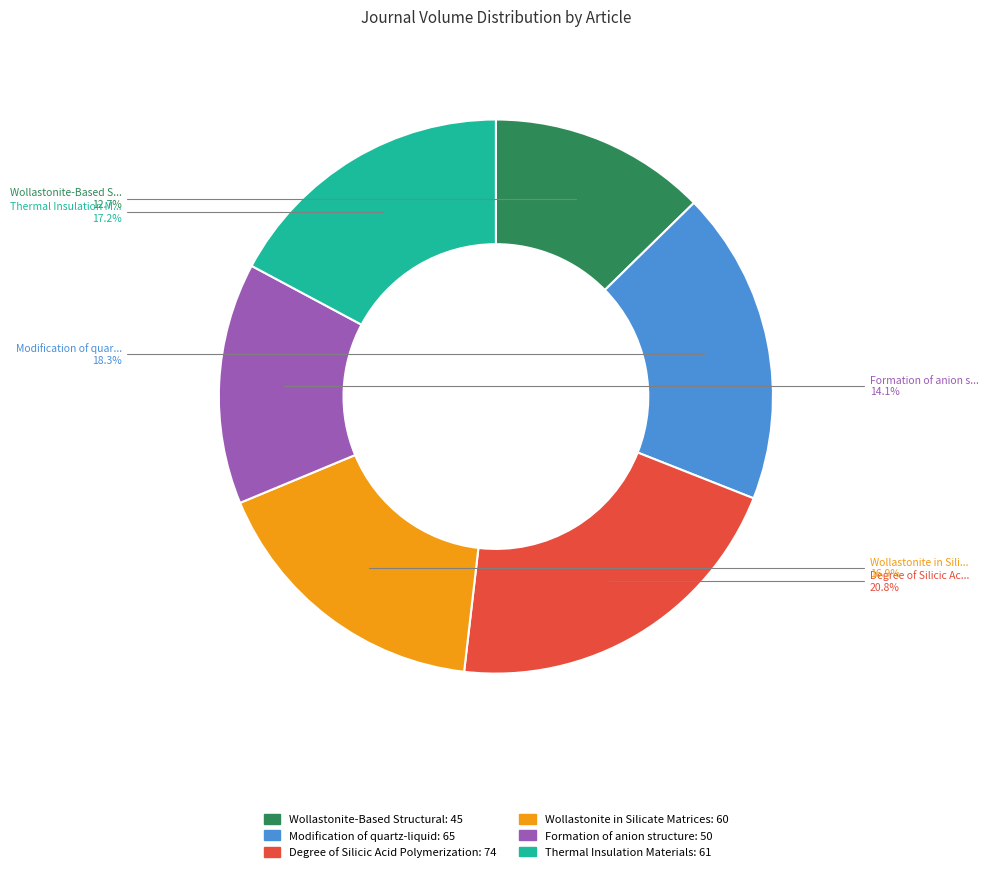

Between Wollastonite-Based Structural and Formation of anion structure, which is larger?

Formation of anion structure